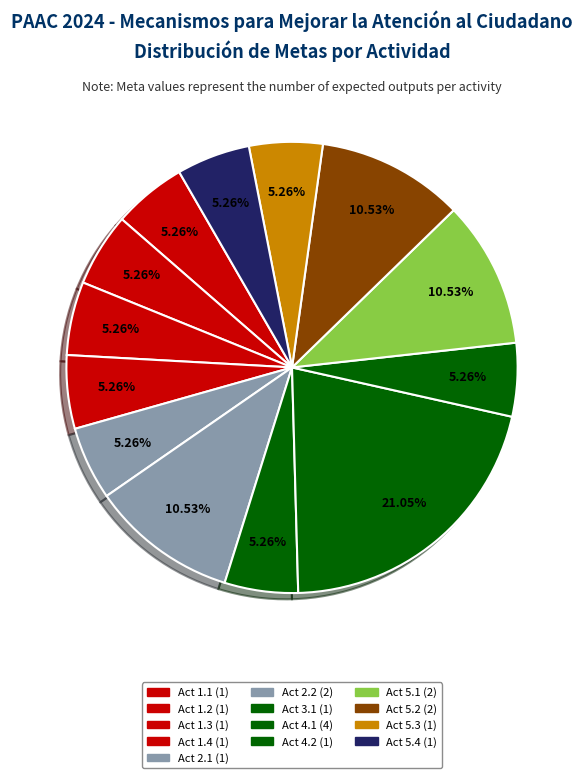

How many segments does this pie chart have?

13